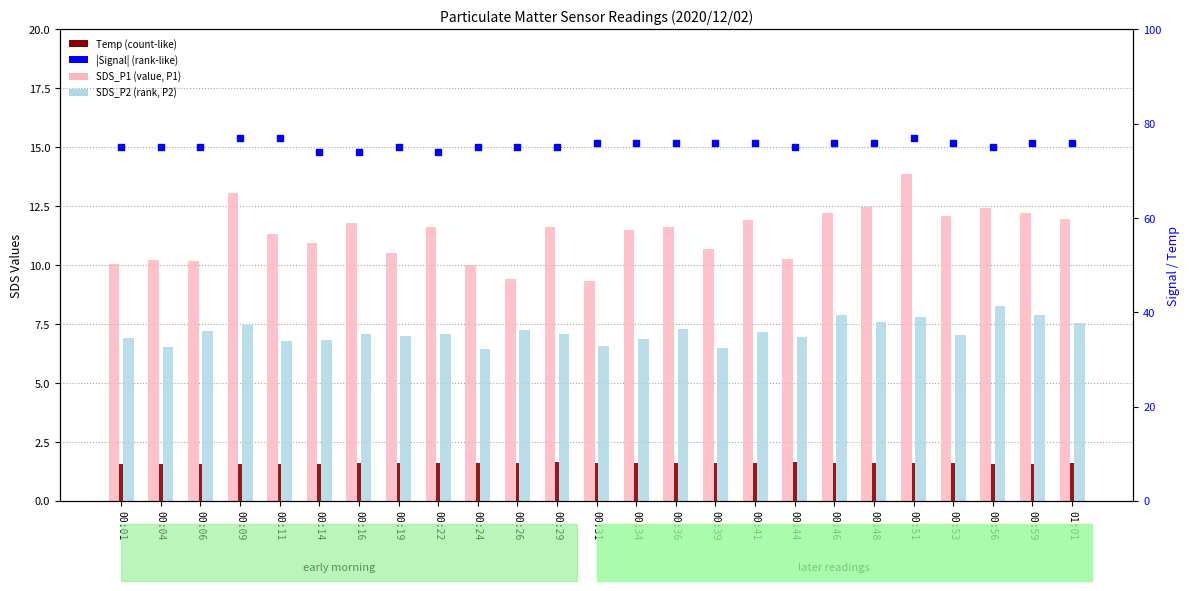

What is the total value across all series at 00:36?

102.9